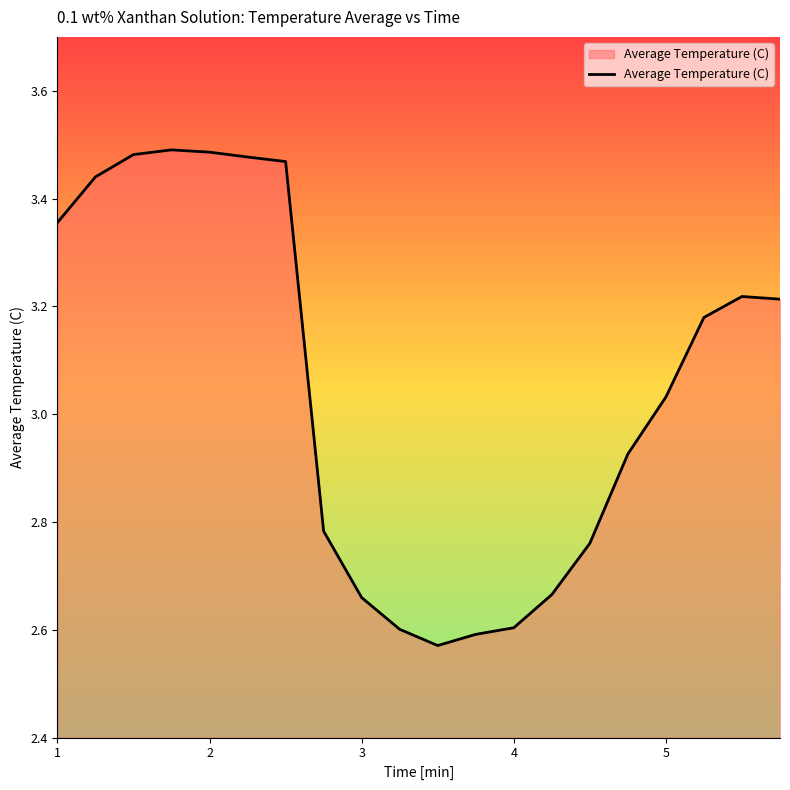

What is the difference between the maximum and minimum values?

0.9